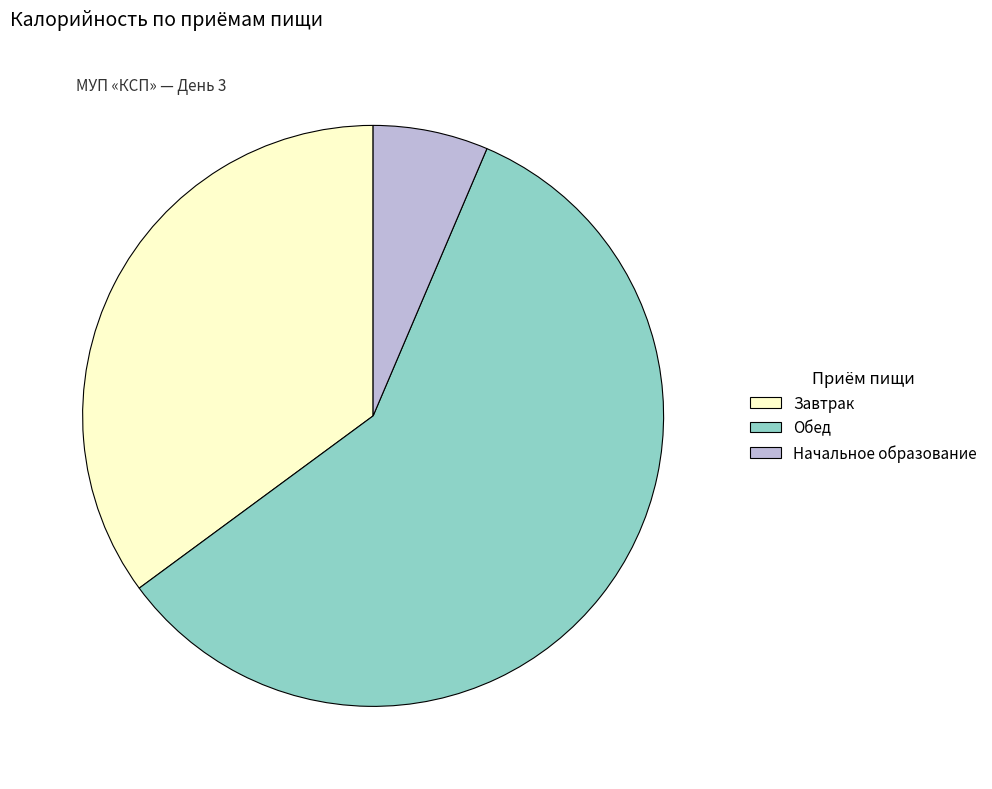

Rank the categories by value from lowest to highest.

Начальное образование, Завтрак, Обед